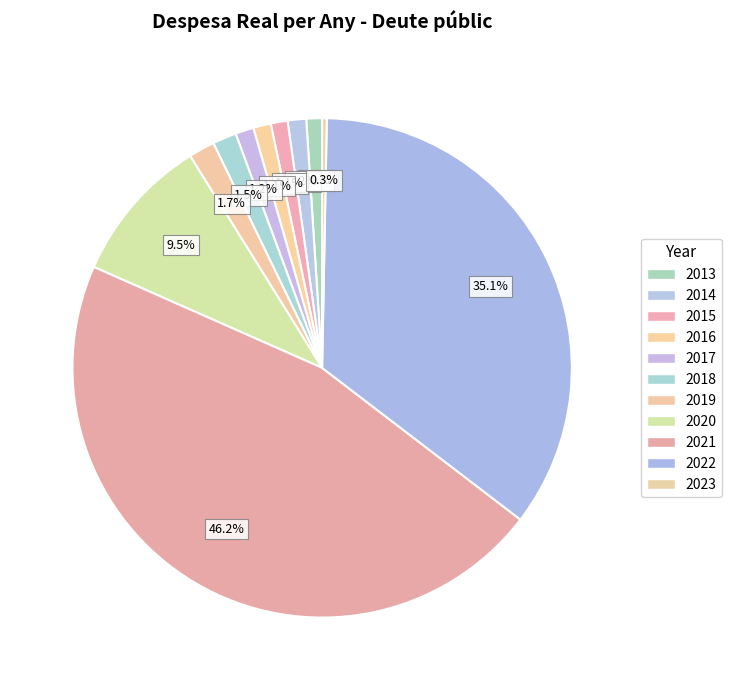

Which category has the biggest portion of the pie?

2021